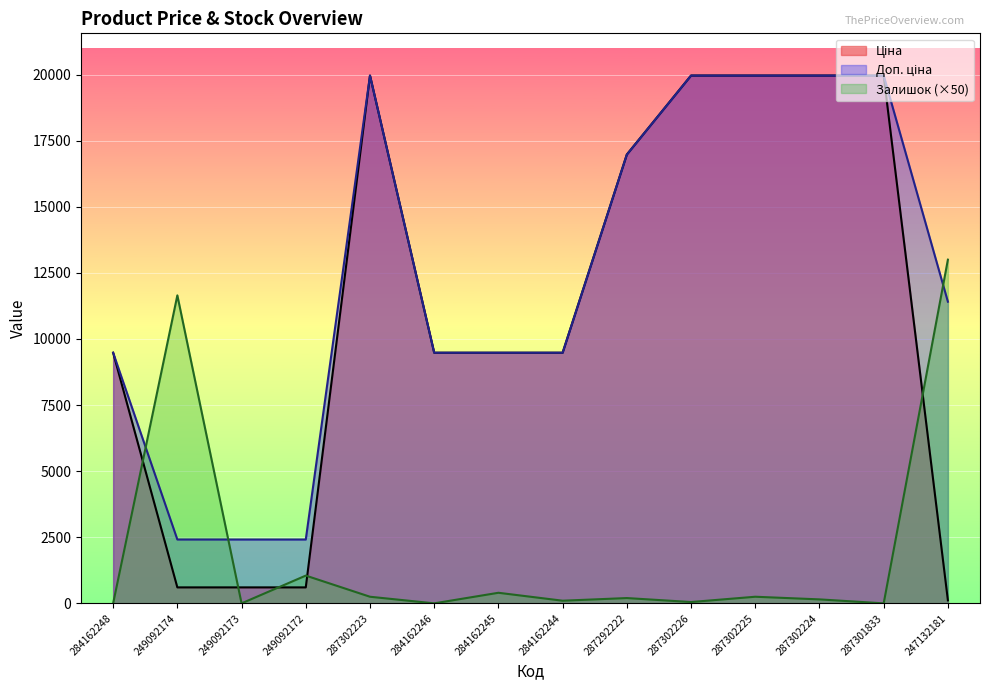

True or false: Залишок and Ціна intersect in this chart.

True